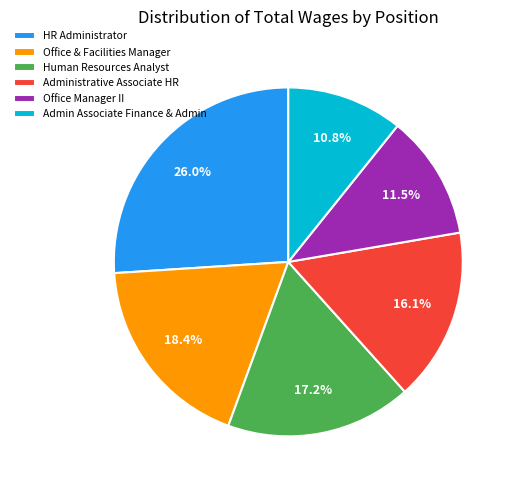

Between HR Administrator and Administrative Associate HR, which is larger?

HR Administrator